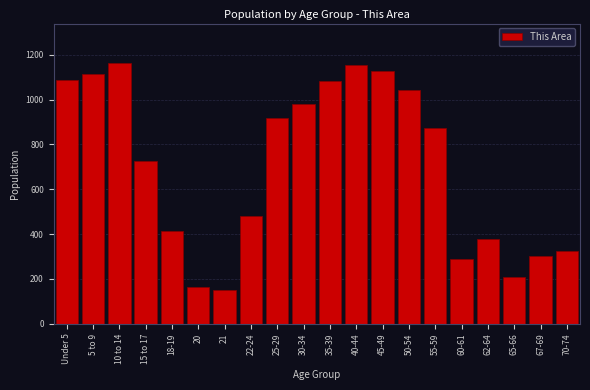

The chart shows a value of 1043 at 50-54. True or false?

True